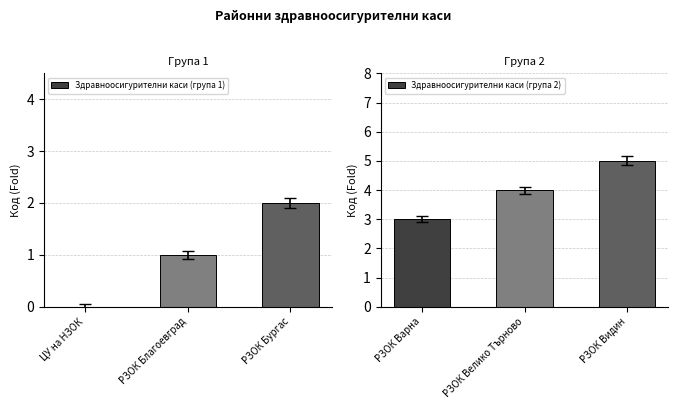

Where is Здравноосигурителни каси (група 1) nearest to the value 1?

РЗОК Благоевград